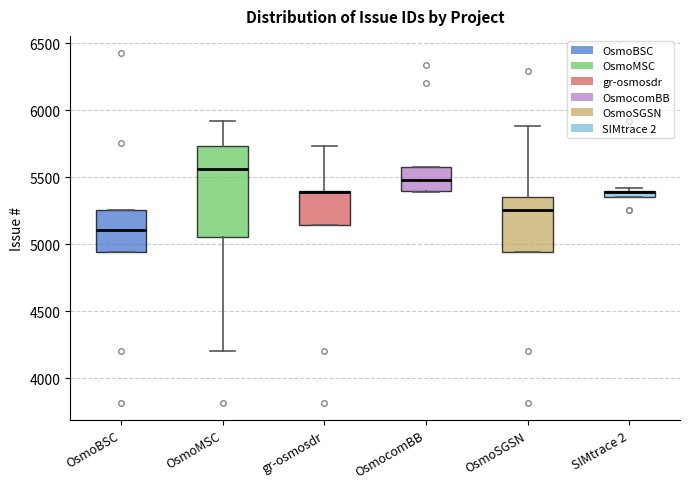

Comparing the boxes themselves (not the whiskers), which one is the tallest?

OsmoMSC